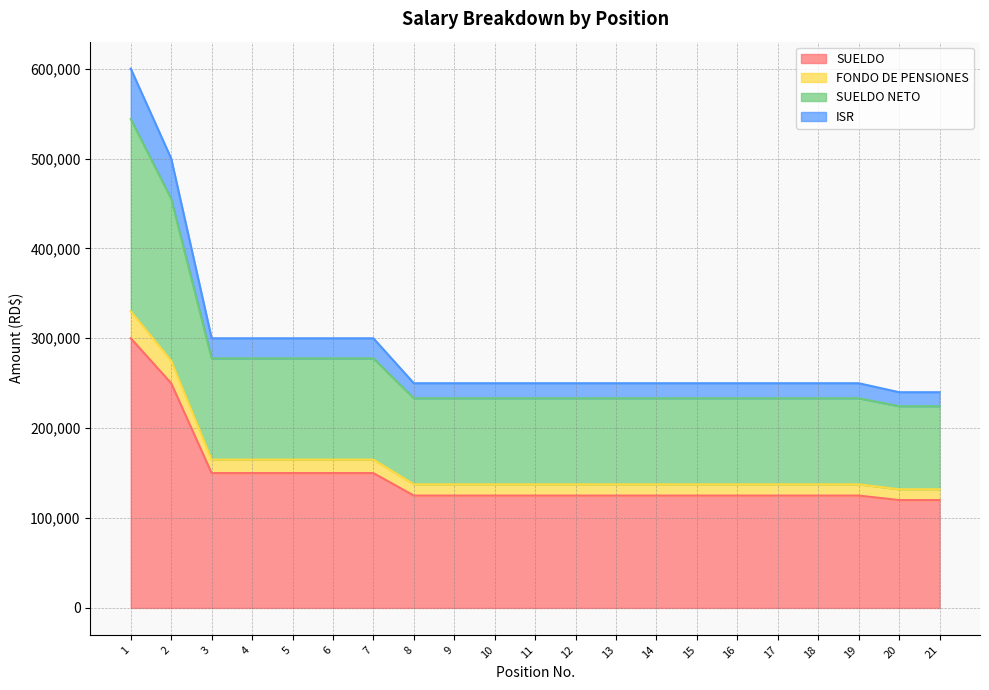

True or false: FONDO DE PENSIONES and SUELDO intersect in this chart.

False